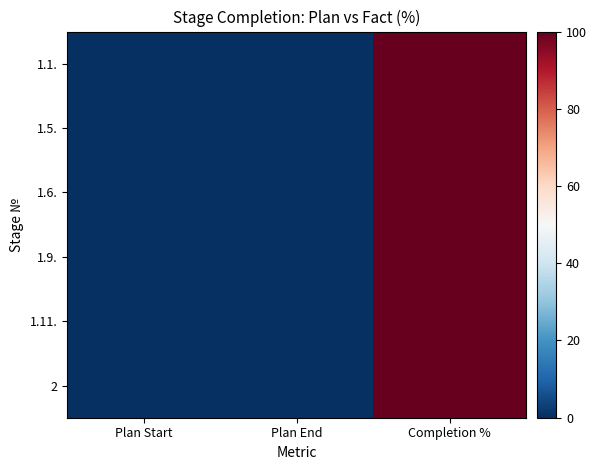

Which label corresponds to the largest value in the chart?

Completion %